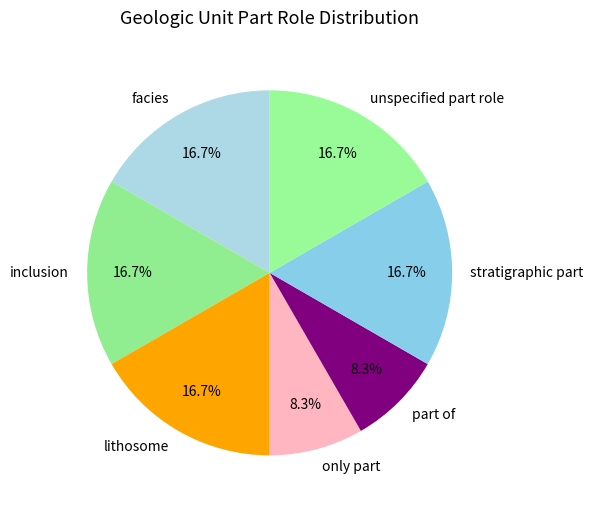

Is the sum of part of and facies greater than half?

No